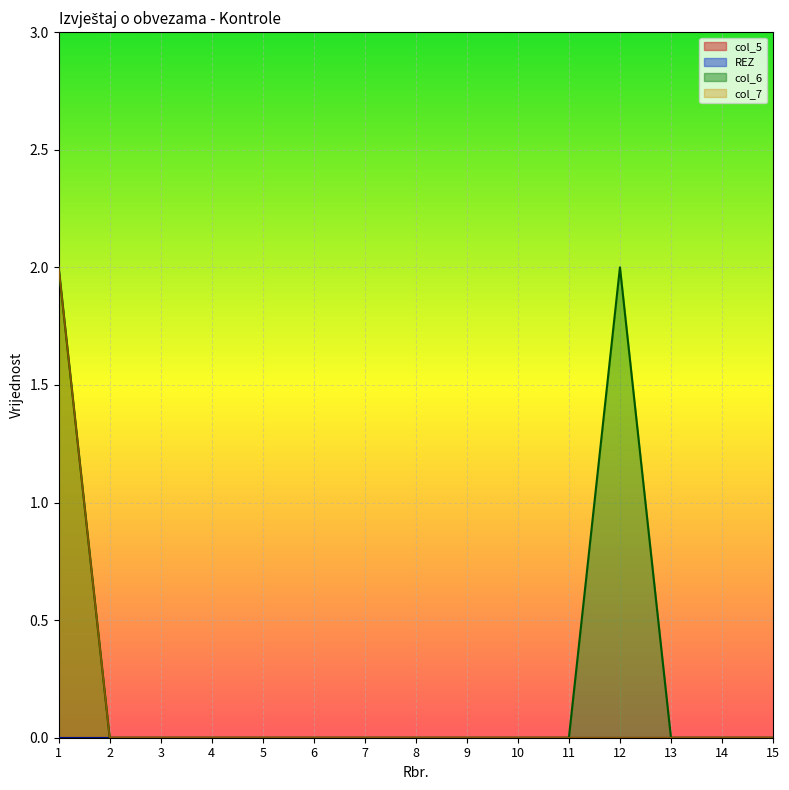

Reading left to right, list all the values displayed in this chart.

col_6: 1=2.0	2=0.0	3=0.0	4=0.0	5=0.0	6=0.0	7=0.0	8=0.0	9=0.0	10=0.0	11=0.0	12=2.0	13=0.0	14=0.0	15=0.0
col_7: 1=2.0	2=0.0	3=0.0	4=0.0	5=0.0	6=0.0	7=0.0	8=0.0	9=0.0	10=0.0	11=0.0	12=0.0	13=0.0	14=0.0	15=0.0